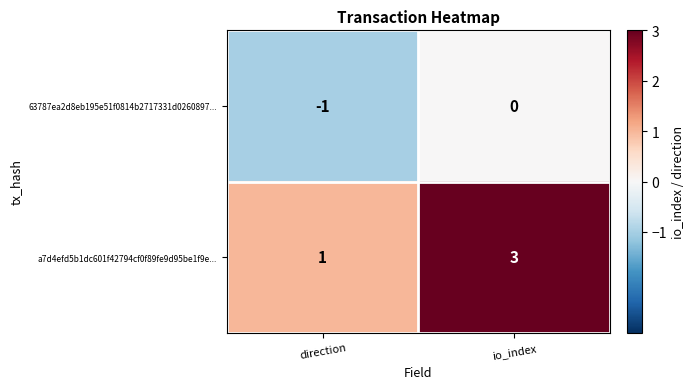

Reading left to right, extract all data points from this chart.

63787ea2d8eb195e51f0814b2717331d0260897...: -1	0
a7d4efd5b1dc601f42794cf0f89fe9d95be1f9e...: 1	3